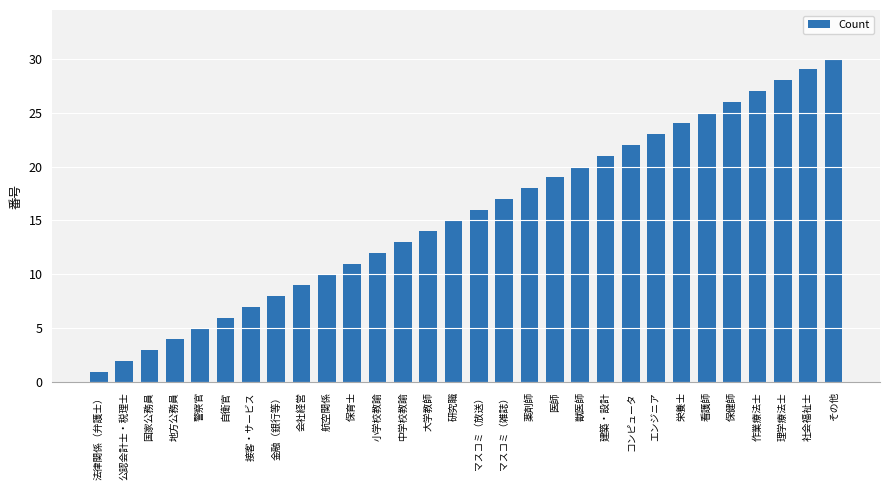

What is the maximum value shown in the chart?

30